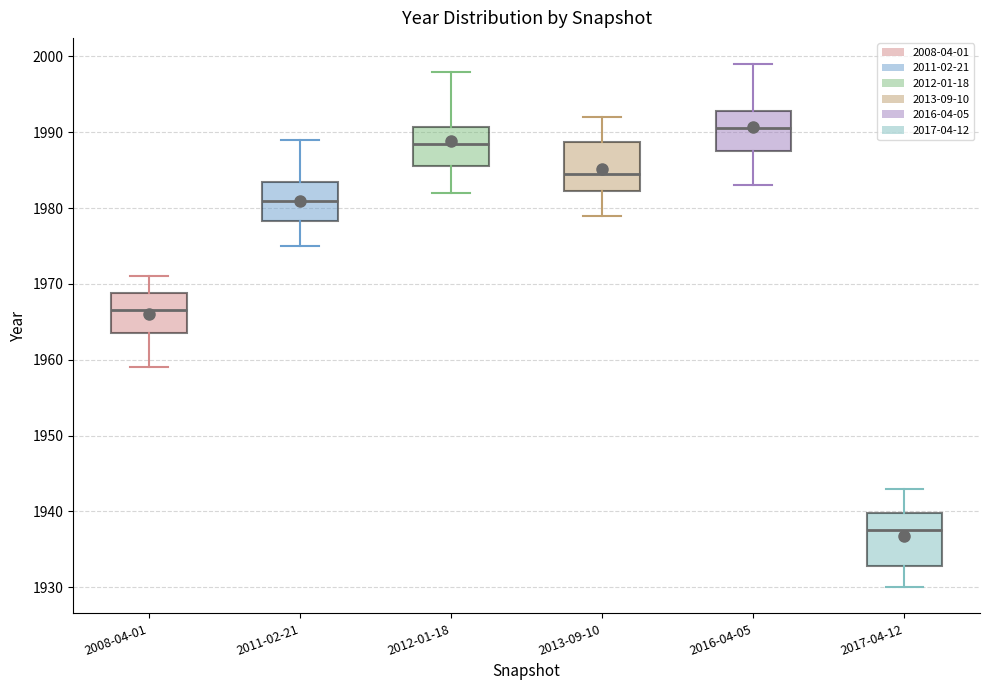

Reading left to right, transcribe this box plot: for each box, give where its median line is, the range the box spans, and where its two whiskers end, as read against the y-axis. The values are not printed on the chart, so give them approximately, as read against the axis.

2008-04-01: median 1967, box 1964 to 1969, whiskers 1959 to 1971
2011-02-21: median 1981, box 1978 to 1984, whiskers 1975 to 1989
2012-01-18: median 1989, box 1986 to 1991, whiskers 1982 to 1998
2013-09-10: median 1985, box 1982 to 1989, whiskers 1979 to 1992
2016-04-05: median 1991, box 1988 to 1993, whiskers 1983 to 1999
2017-04-12: median 1938, box 1933 to 1940, whiskers 1930 to 1943